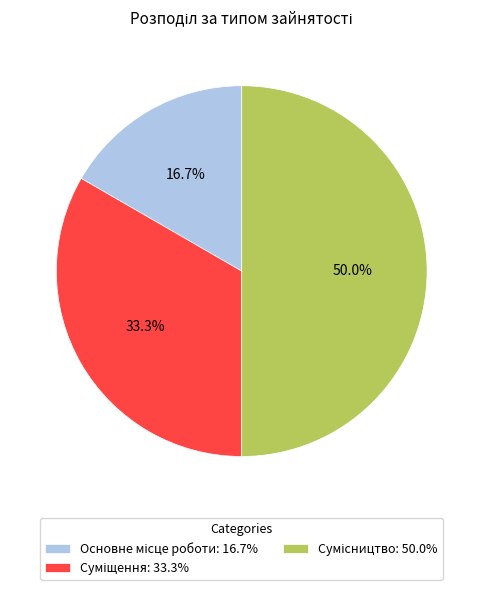

Does Суміщення represent more than half of the total?

No